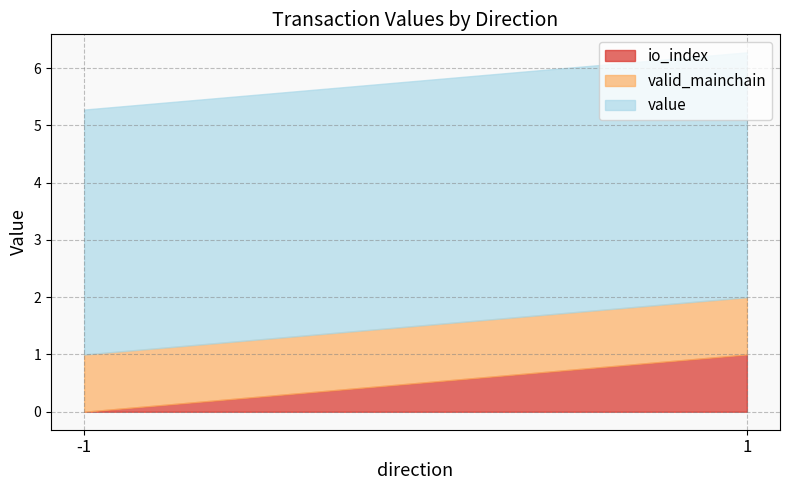

True or false: valid_mainchain has more than 0 interior local peaks.

False